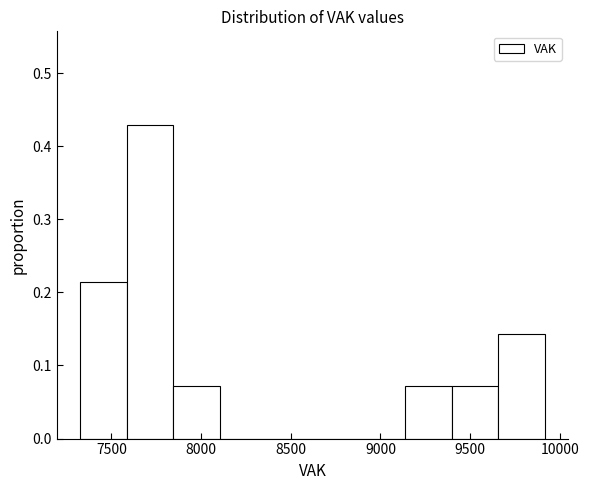

What is the height of the bar covering 9650 to 9900 on the x-axis? Neither the bar edges nor the heights are printed on the chart, so give them approximately, as read against the axes.

0.14